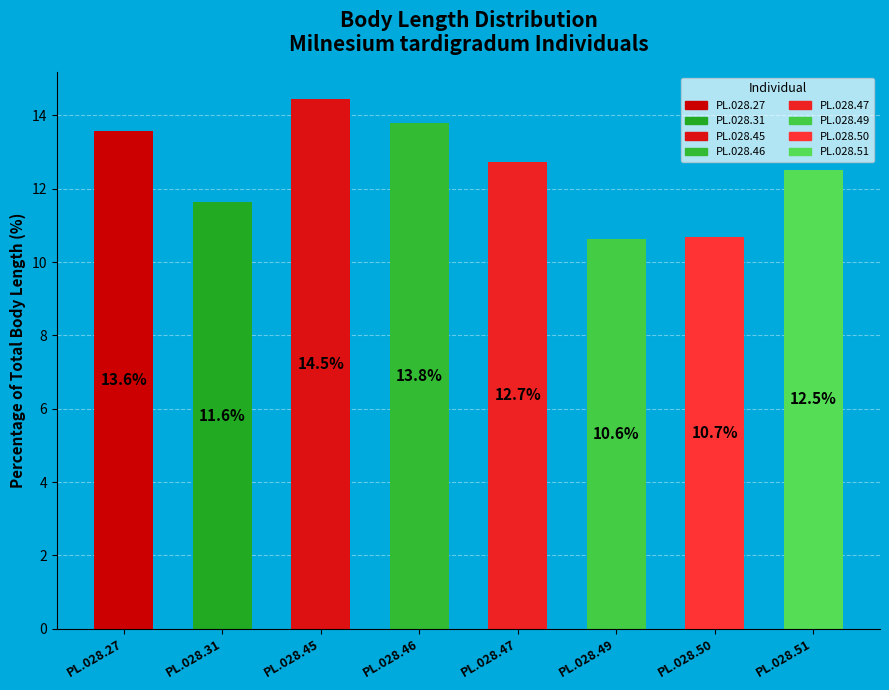

To the nearest percent, what is the difference between the PL.028.45 and PL.028.27 slice percentages?

1%